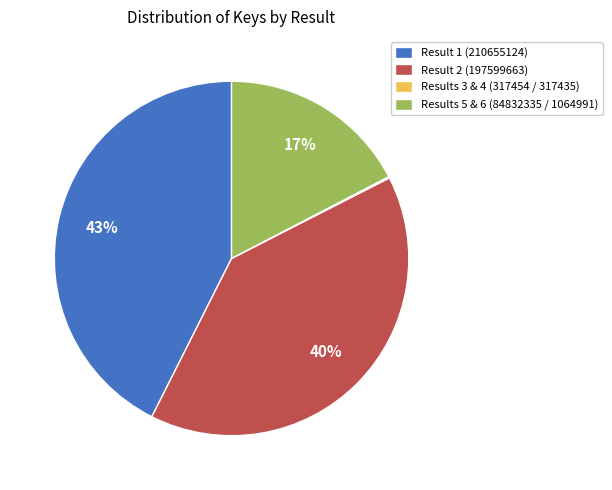

Is the sum of Results 5 & 6 (84832335 / 1064991) and Result 2 (197599663) greater than half?

Yes